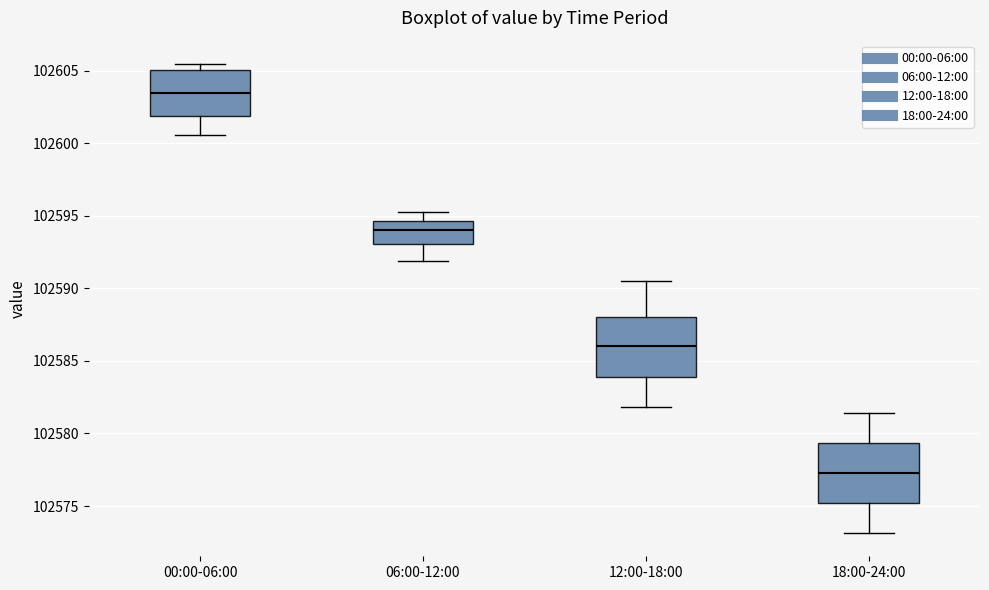

Reading left to right, read every box against the y-axis: the position of its median line, the range the box covers, and the ends of its whiskers. The values are not printed on the chart, so give them approximately, as read against the axis.

00:00-06:00: median 102603.5, box 102602.0 to 102605.0, whiskers 102600.5 to 102605.5
06:00-12:00: median 102594.0, box 102593.0 to 102594.5, whiskers 102592.0 to 102595.5
12:00-18:00: median 102586.0, box 102584.0 to 102588.0, whiskers 102582.0 to 102590.5
18:00-24:00: median 102577.5, box 102575.0 to 102579.5, whiskers 102573.0 to 102581.5